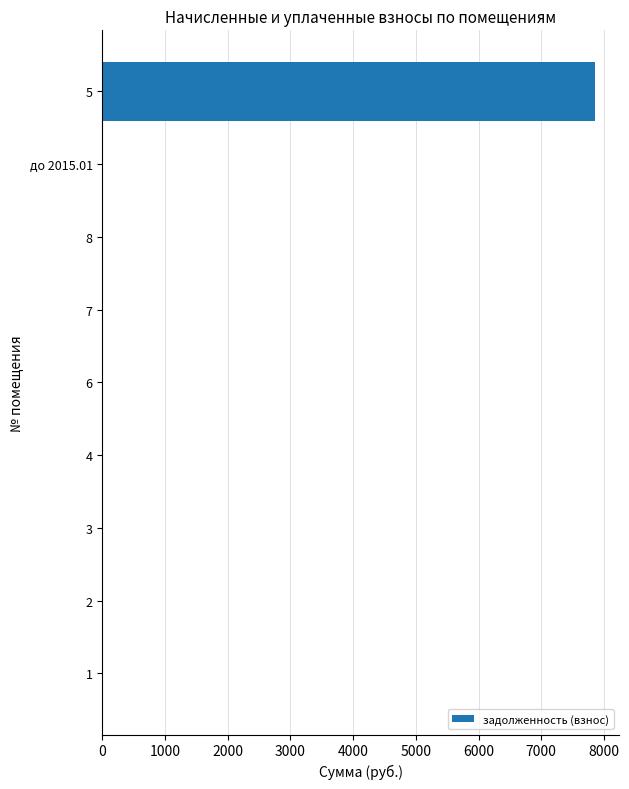

What is the maximum value shown in the chart?

7852.5